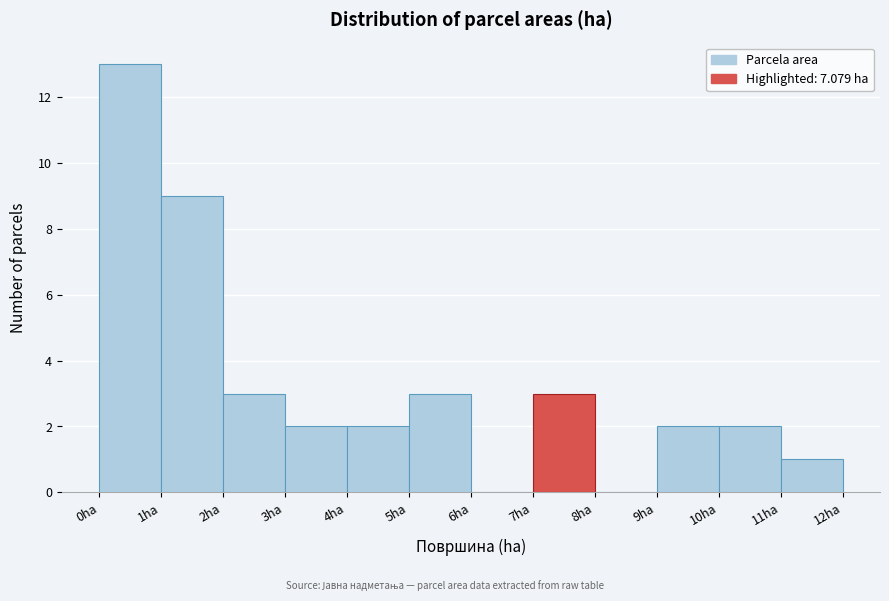

Reading left to right, list every bar in this chart as the range it spans on the x-axis followed by its height. The values are not printed on the chart, so give them approximately, as read against the axis.

0 to 1: 13
1 to 2: 9
2 to 3: 3
3 to 4: 2
4 to 5: 2
5 to 6: 3
6 to 7: 0
7 to 8: 3
8 to 9: 0
9 to 10: 2
10 to 11: 2
11 to 12: 1